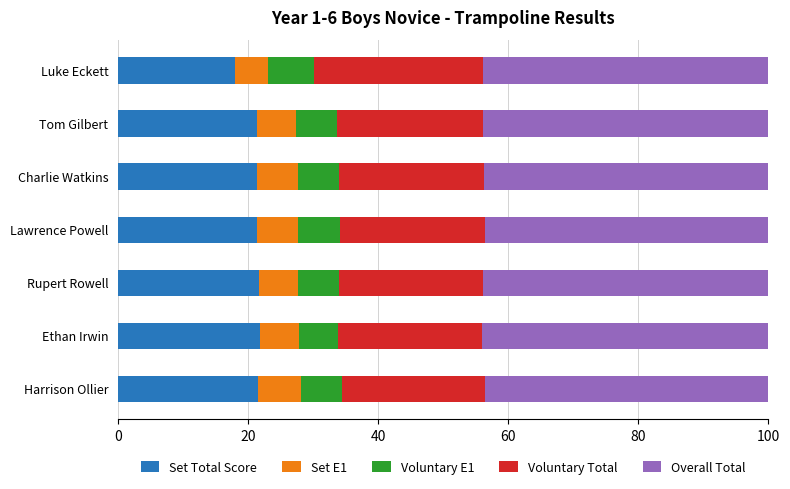

What is the difference between the maximum and minimum values in the Set Total Score series?

3.8